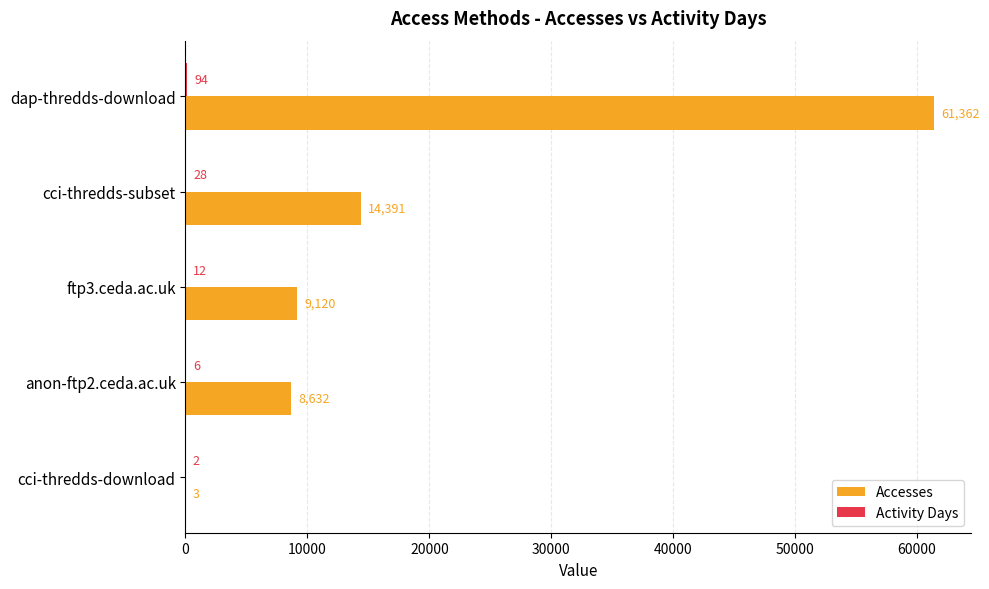

What is the sum of all Accesses values?

93508